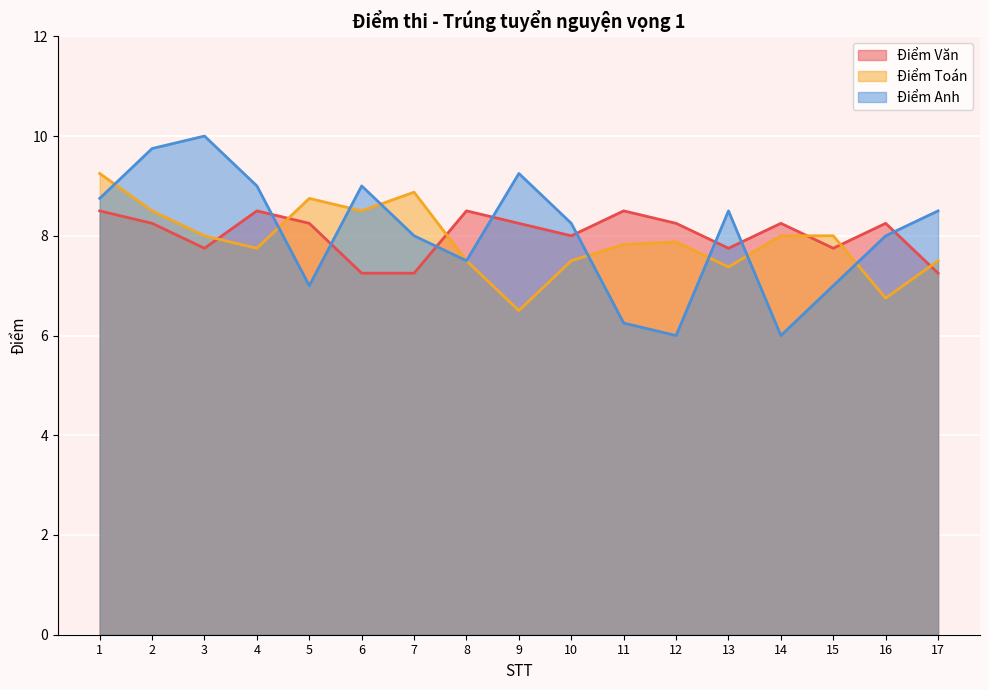

What is the lowest value of the Điểm Anh series?

6.0